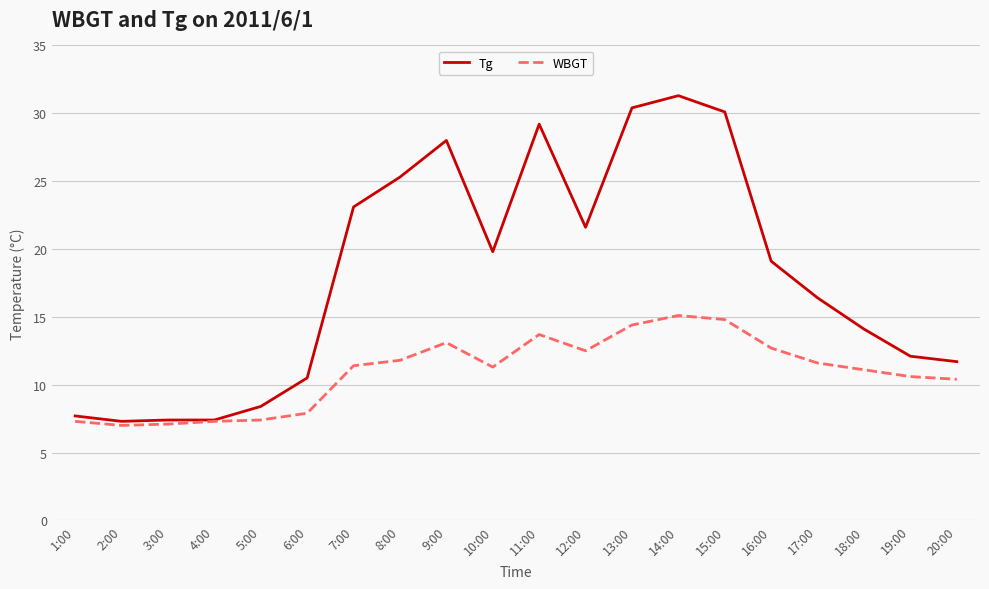

True or false: Tg has a value of 18.7 at 18:00.

False